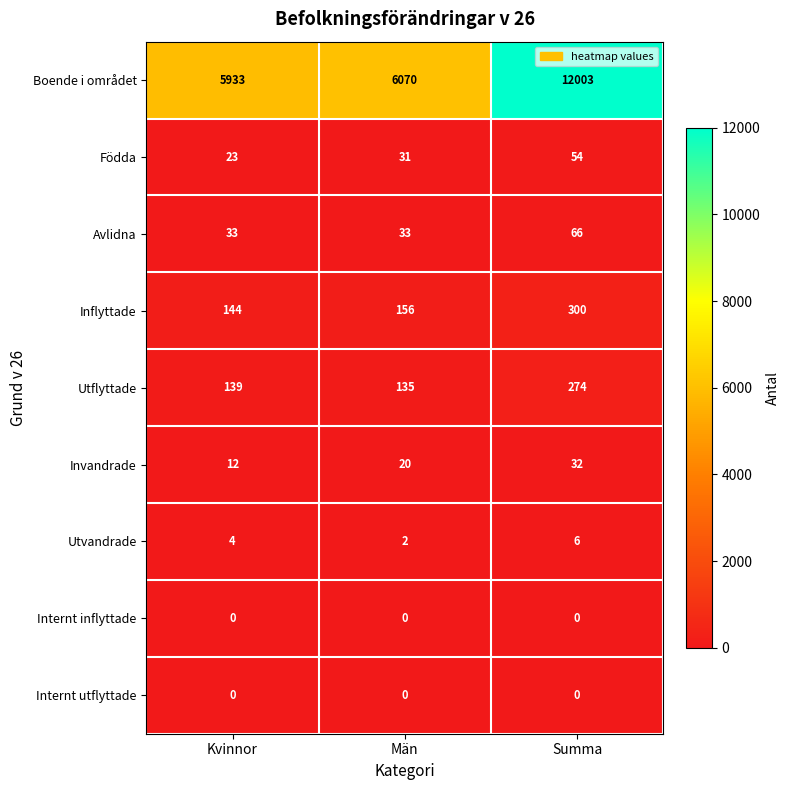

Is it true that Boende i området equals 12003 at Summa?

True